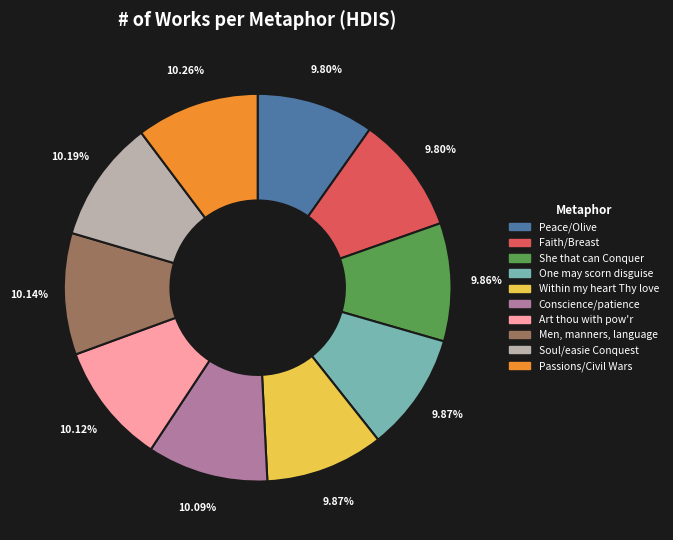

Combined, what portion of the pie is Passions/Civil Wars and Within my heart Thy love?

20.1%